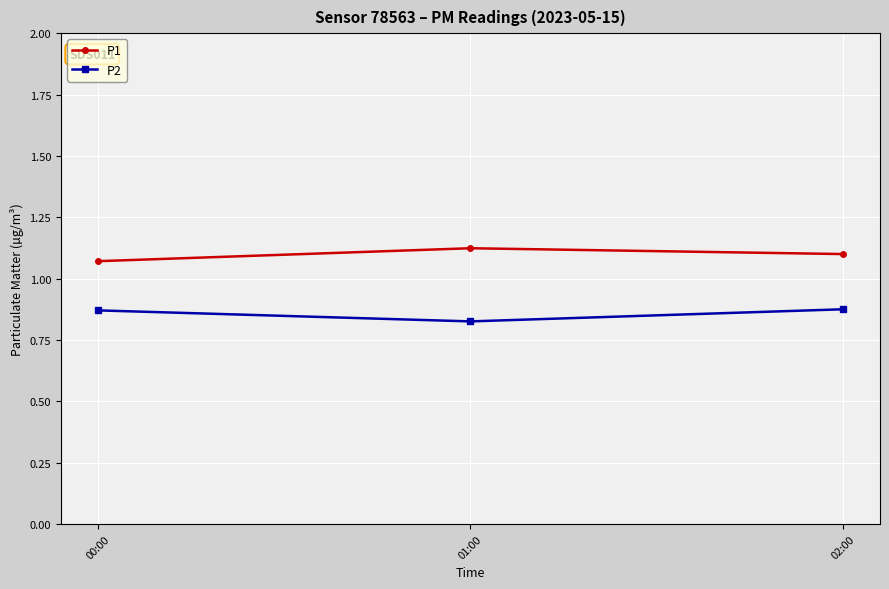

What is the label of the 2nd point from the left?

01:00